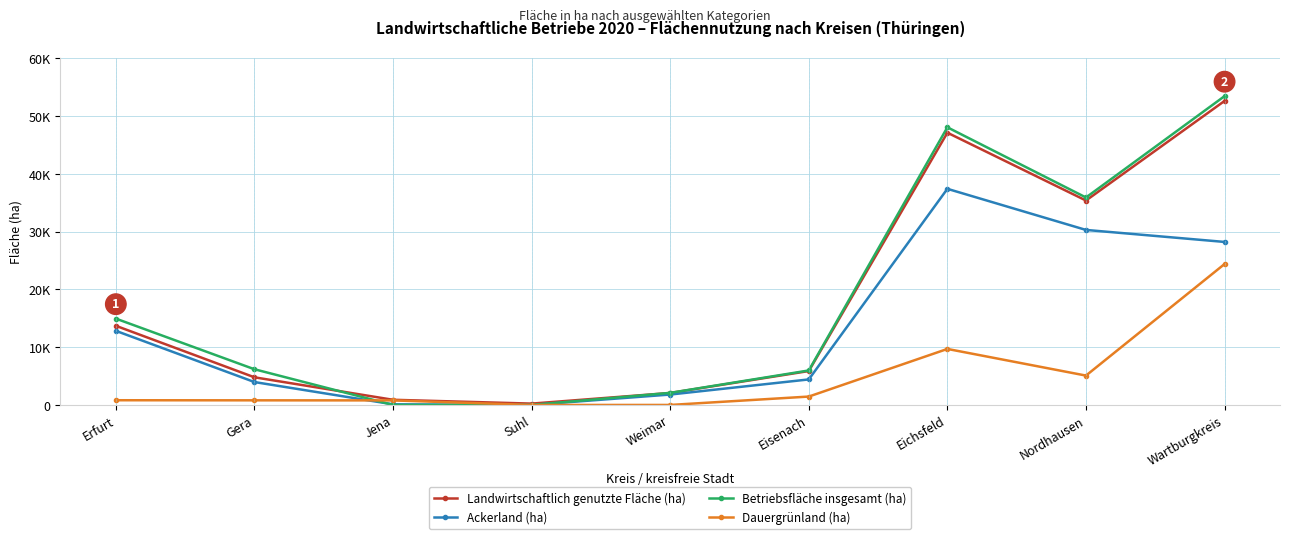

Read the Dauergrünland (ha) value at Eichsfeld, to the nearest 10.

9700